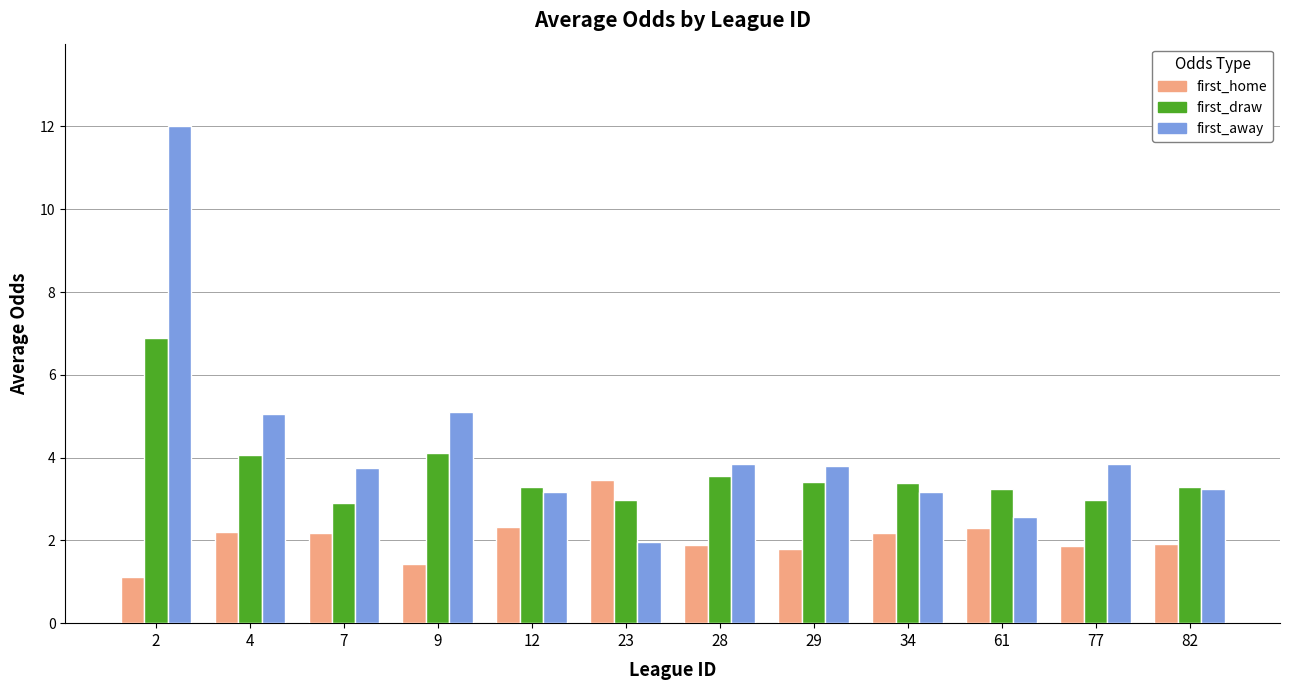

Rank the series by their maximum value, from lowest to highest.

first_home, first_draw, first_away